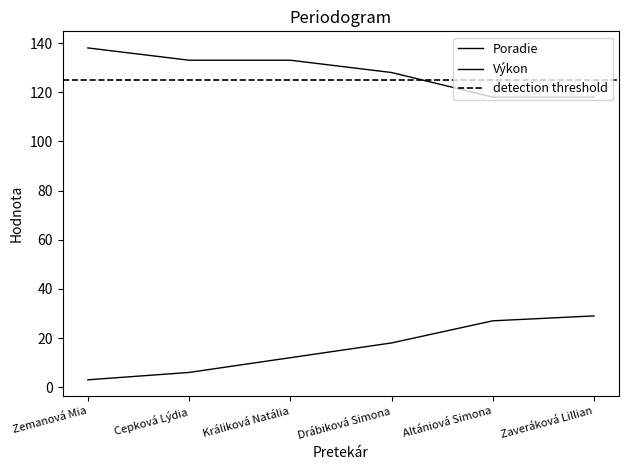

The Poradie series shows 27 at Altániová Simona. True or false?

True